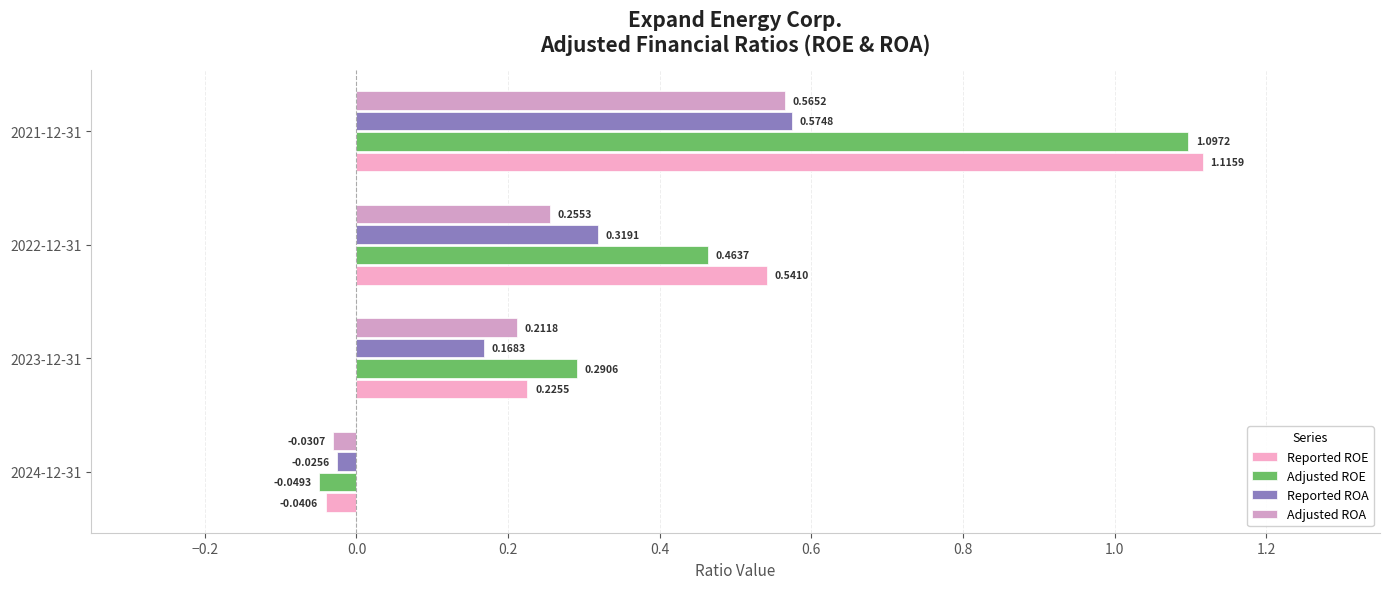

How many data points in Adjusted ROA are above 0?

3